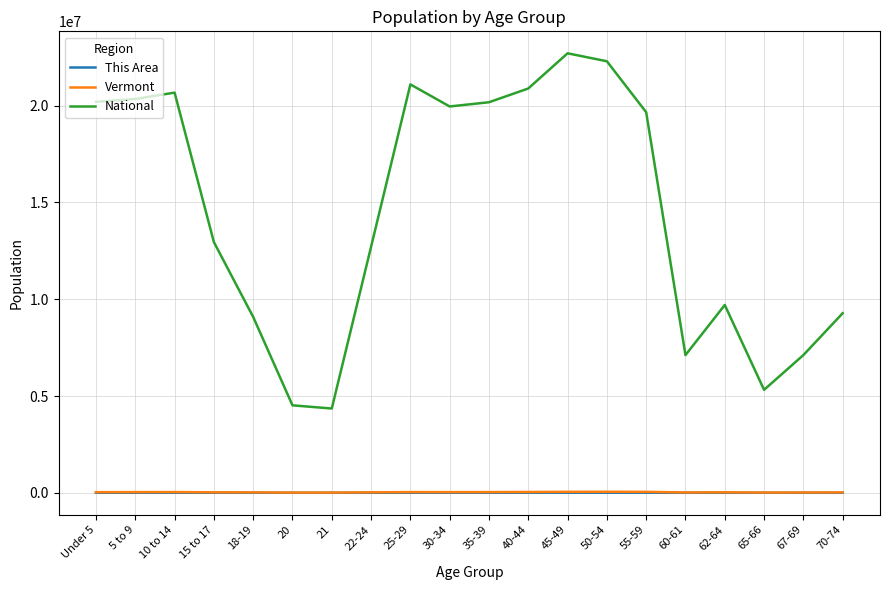

At which label is National closest to 13531442?

15 to 17